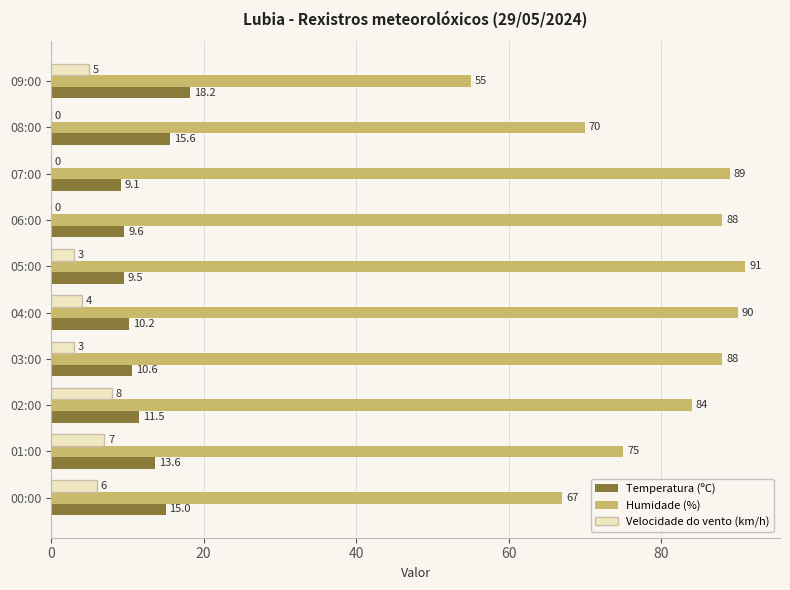

How many distinct data groups are displayed?

3